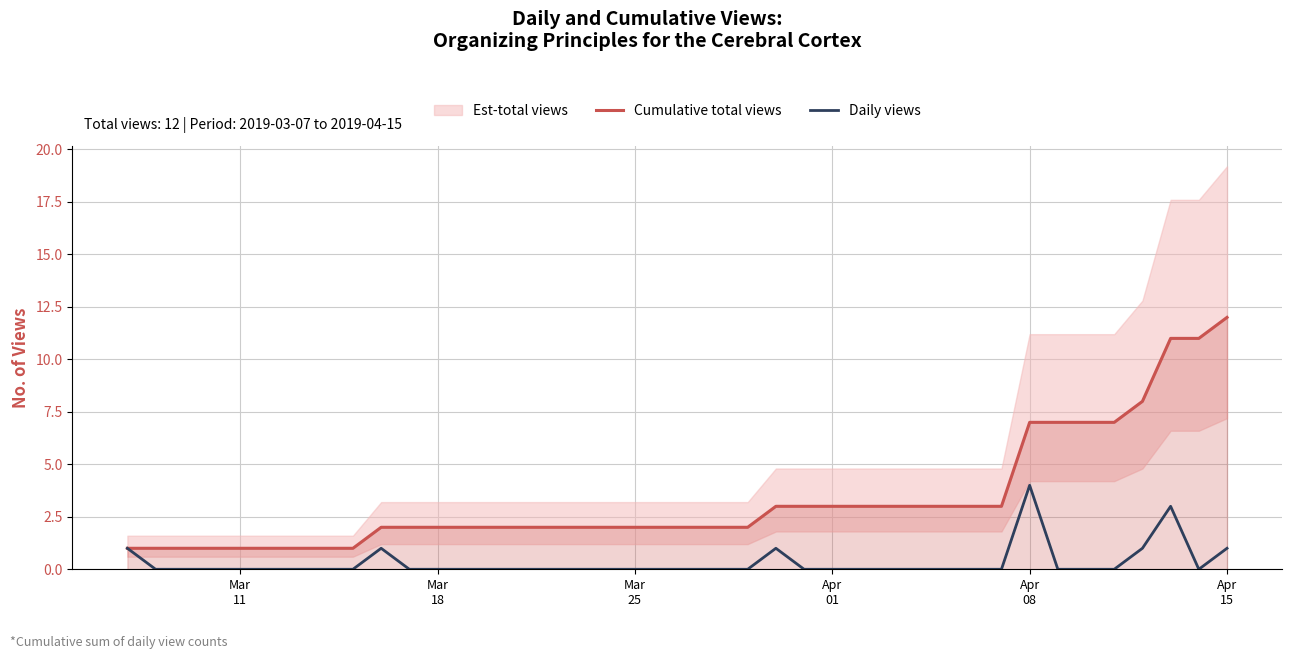

What is the lowest value of the Cumulative total views series?

1